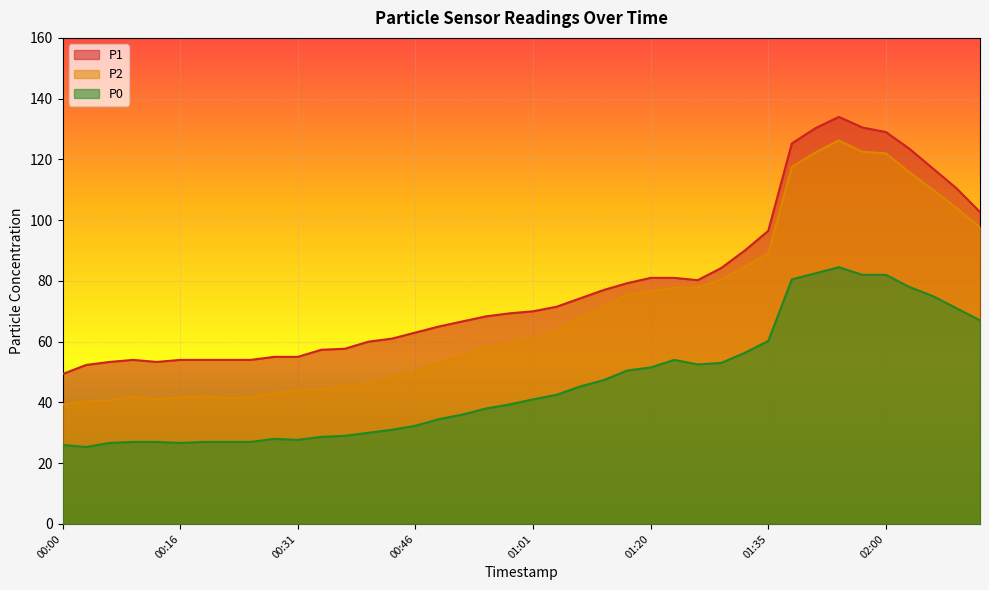

Reading left to right, extract all data points from this chart.

P1: 00:00=49.3	00:03=52.3	00:06=53.3	00:10=54.0	00:13=53.3	00:16=54.0	00:19=54.0	00:22=54.0	00:25=54.0	00:28=55.0	00:31=55.0	00:34=57.3	00:37=57.7	00:40=60.0	00:43=61.0	00:46=63.0	00:49=65.0	00:52=66.7	00:55=68.3	00:58=69.3	01:01=70.0	01:04=71.5	01:07=74.2	01:10=77.0	01:17=79.2	01:20=81.0	01:23=81.0	01:26=80.2	01:29=84.2	01:32=90.0	01:35=96.5	01:48=125.2	01:51=130.2	01:54=134.0	01:57=130.5	02:00=129.0	02:03=123.5	02:06=117.0	02:09=110.5	02:12=102.7
P2: 00:00=39.3	00:03=40.3	00:06=40.7	00:10=42.0	00:13=41.0	00:16=41.7	00:19=42.0	00:22=41.3	00:25=41.7	00:28=43.0	00:31=44.0	00:34=44.3	00:37=45.3	00:40=46.3	00:43=48.3	00:46=50.3	00:49=53.0	00:52=55.3	00:55=58.3	00:58=59.7	01:01=61.0	01:04=63.2	01:07=68.0	01:10=71.3	01:17=75.5	01:20=76.5	01:23=77.8	01:26=77.8	01:29=80.5	01:32=84.7	01:35=89.0	01:48=117.5	01:51=122.2	01:54=126.2	01:57=122.5	02:00=122.0	02:03=115.8	02:06=110.0	02:09=104.0	02:12=97.7
P0: 00:00=26.0	00:03=25.3	00:06=26.7	00:10=27.0	00:13=27.0	00:16=26.7	00:19=27.0	00:22=27.0	00:25=27.0	00:28=28.0	00:31=27.7	00:34=28.7	00:37=29.0	00:40=30.0	00:43=31.0	00:46=32.3	00:49=34.5	00:52=36.0	00:55=38.0	00:58=39.3	01:01=41.0	01:04=42.5	01:07=45.2	01:10=47.3	01:17=50.5	01:20=51.5	01:23=54.0	01:26=52.5	01:29=53.0	01:32=56.3	01:35=60.2	01:48=80.5	01:51=82.5	01:54=84.5	01:57=82.0	02:00=82.0	02:03=78.0	02:06=75.0	02:09=71.0	02:12=67.0